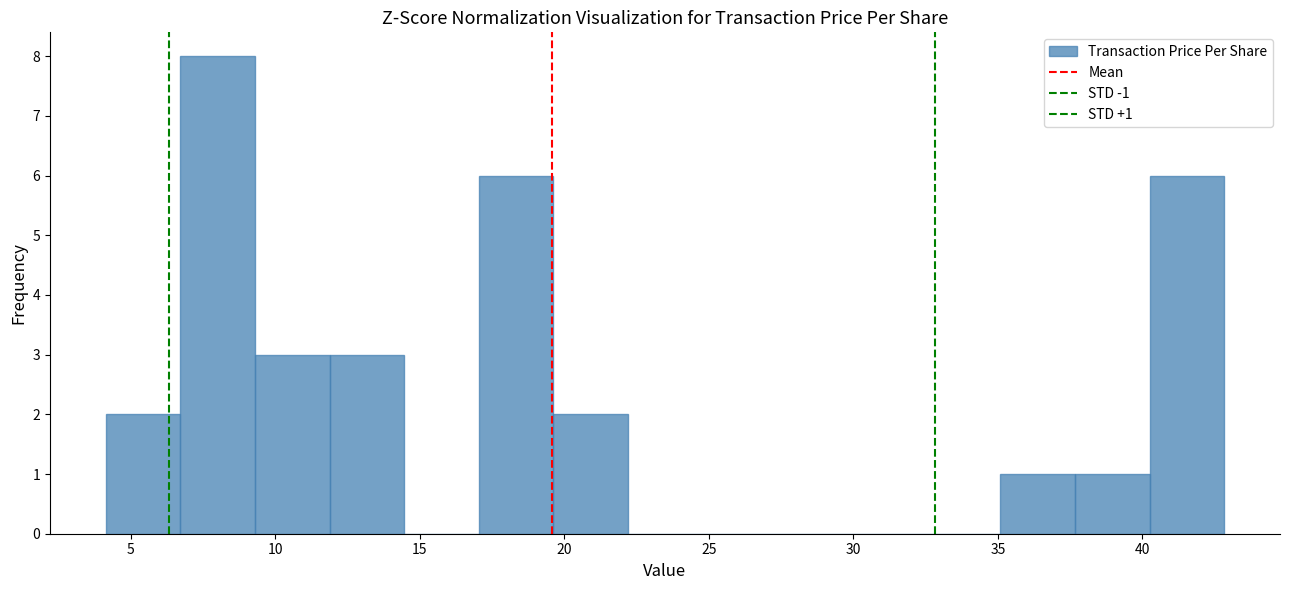

Which range on the x-axis has the tallest bar?

6.5 to 9.5